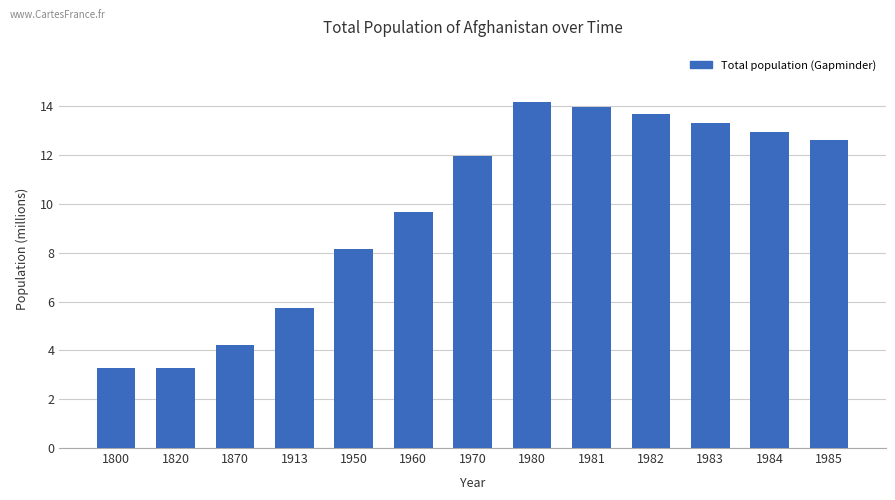

What is the value of the 9th bar from the left?

13984092